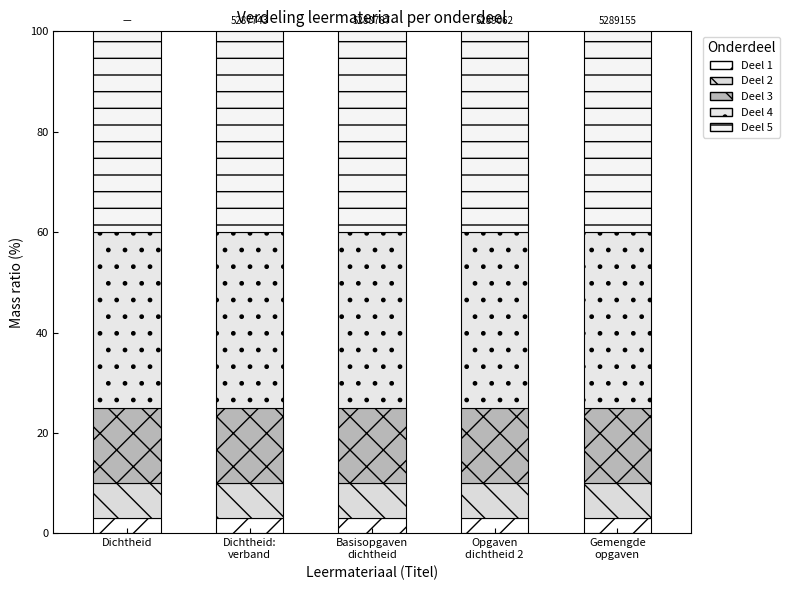

What position from the right is Gemengde
opgaven?

1